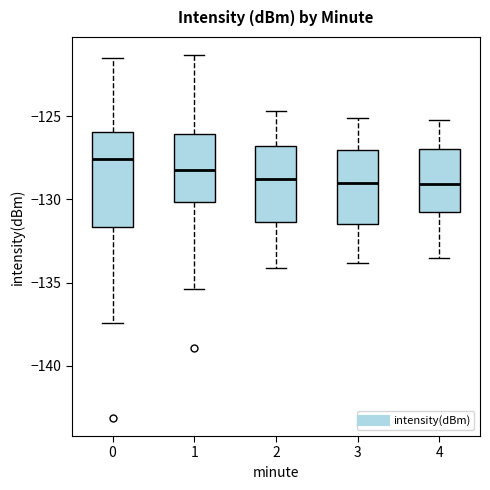

Reading left to right, read every box against the y-axis: the position of its median line, the range the box covers, and the ends of its whiskers. The values are not printed on the chart, so give them approximately, as read against the axis.

0: median -127.5, box -131.5 to -126.0, whiskers -137.5 to -121.5
1: median -128.0, box -130.0 to -126.0, whiskers -135.5 to -121.5
2: median -128.5, box -131.5 to -127.0, whiskers -134.0 to -124.5
3: median -129.0, box -131.5 to -127.0, whiskers -134.0 to -125.0
4: median -129.0, box -130.5 to -127.0, whiskers -133.5 to -125.0